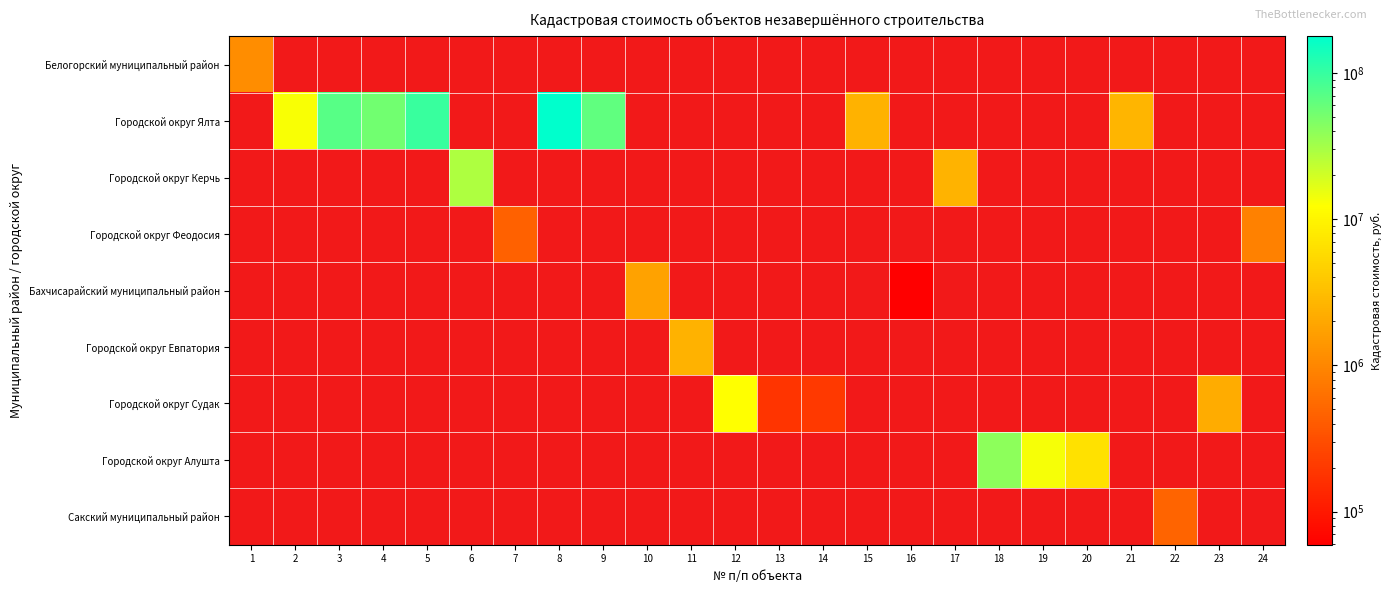

Which has a higher value, 20 or 17?

17